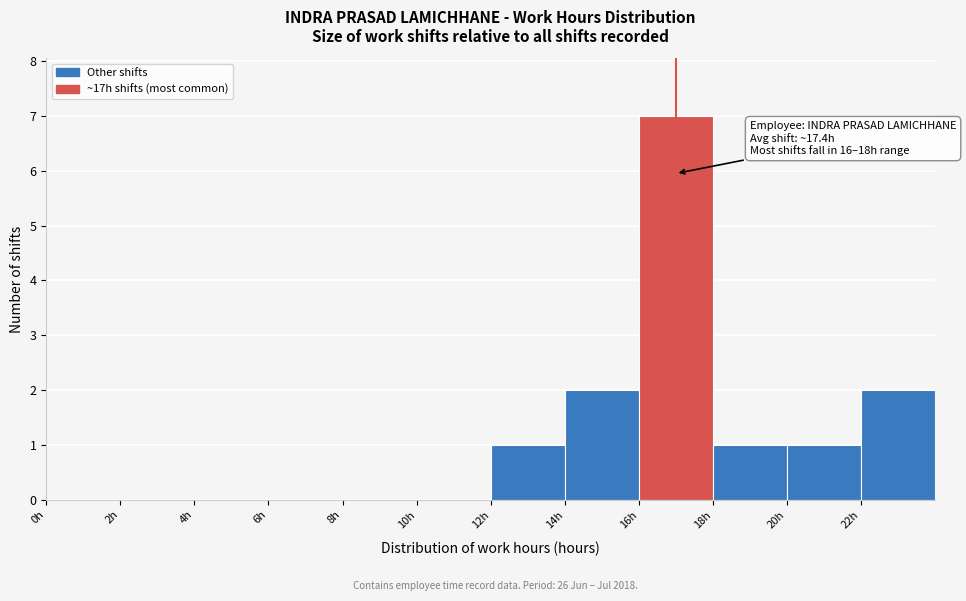

Which range on the x-axis has the tallest bar?

16 to 18